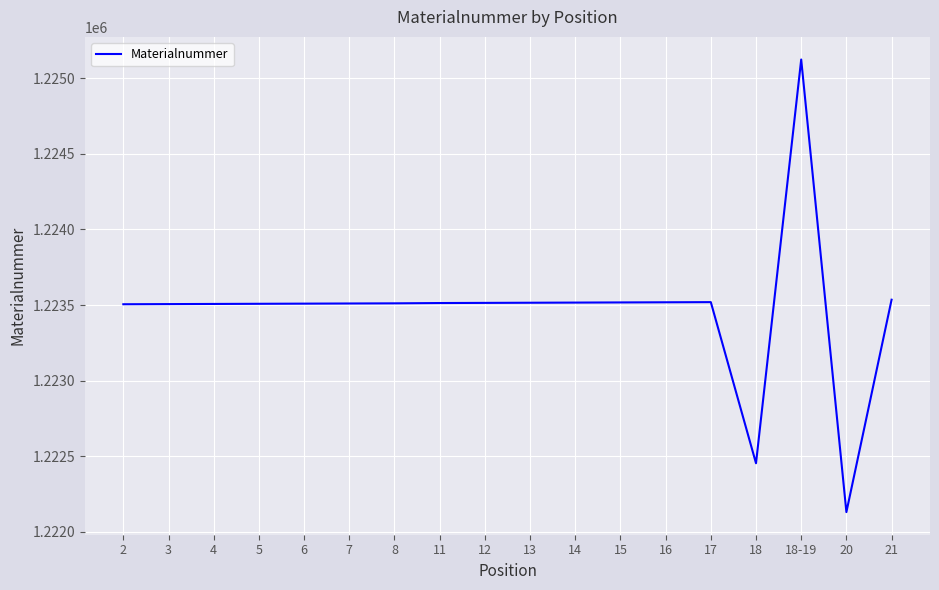

What is the difference between the maximum and second lowest values?

2671